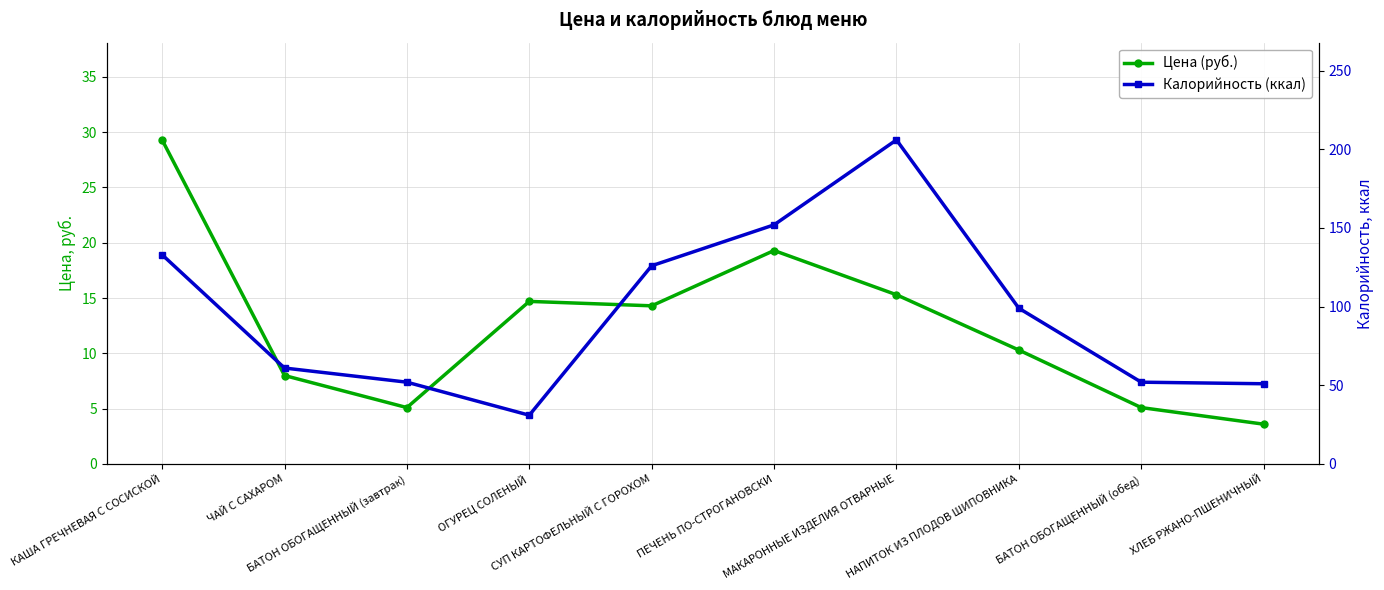

What is the difference between the highest and lowest values at ПЕЧЕНЬ ПО-СТРОГАНОВСКИ?

132.7